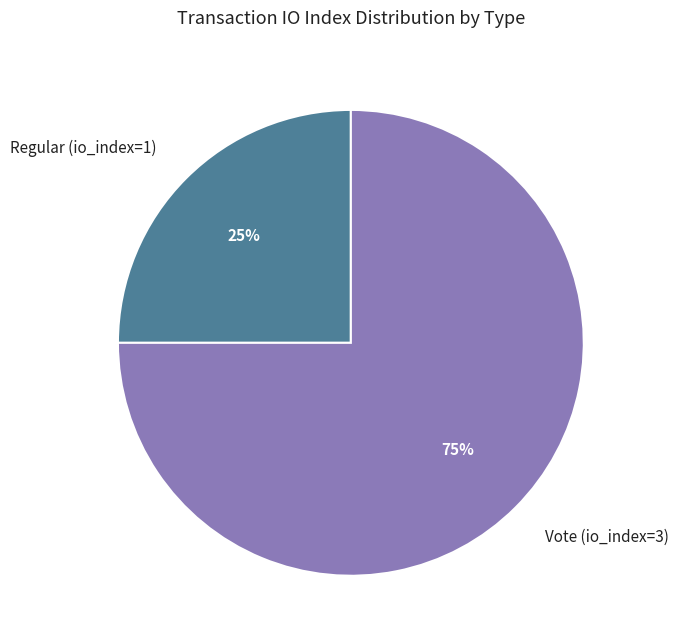

Rank the categories by value from lowest to highest.

Regular (io_index=1), Vote (io_index=3)